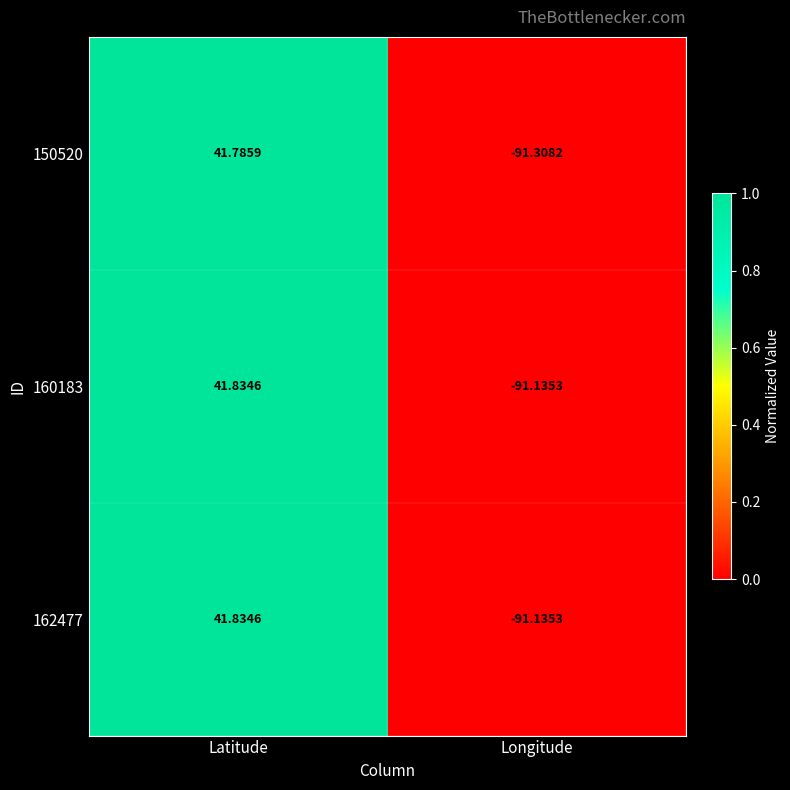

Count the number of categories in the chart.

2